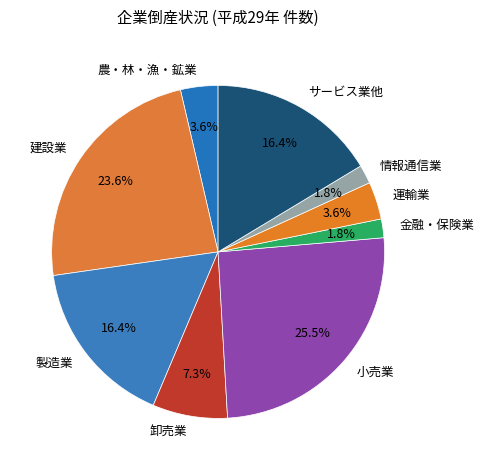

What portion of the pie excludes 運輸業?

96.4%